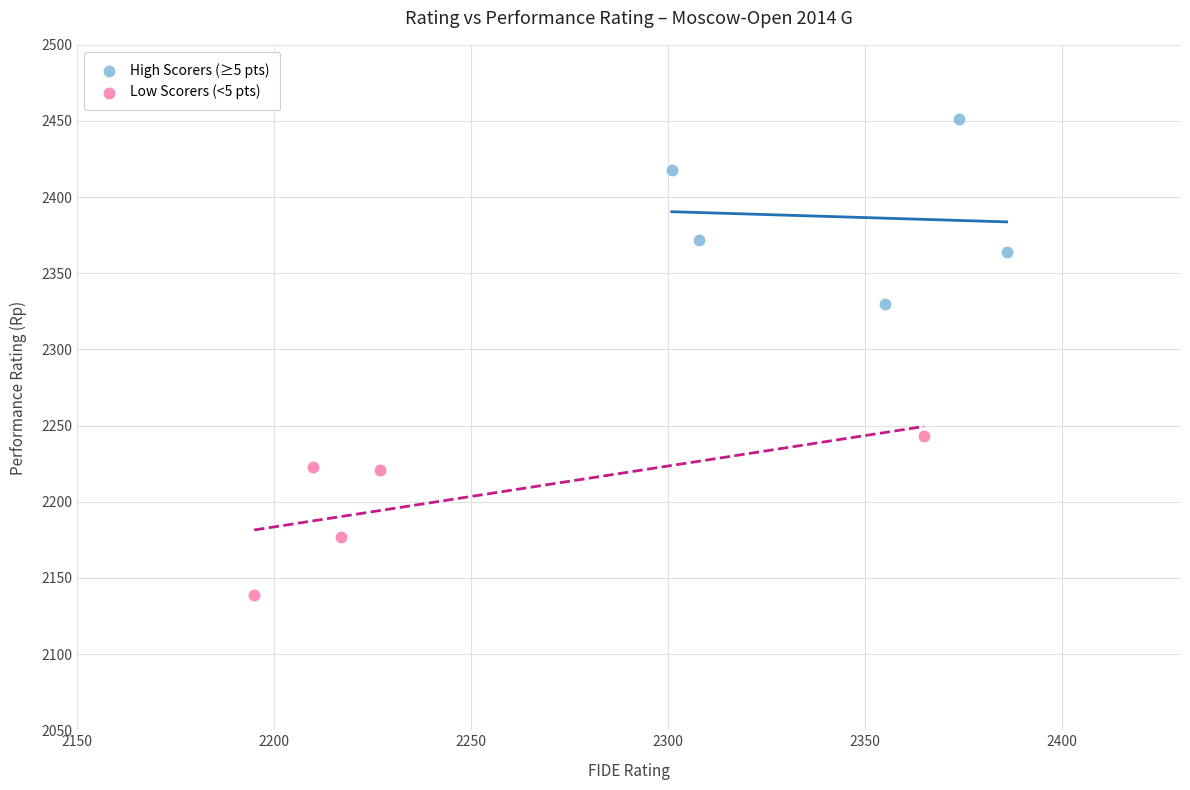

Which series reaches the minimum Y coordinate?

Low Scorers (<5 pts)